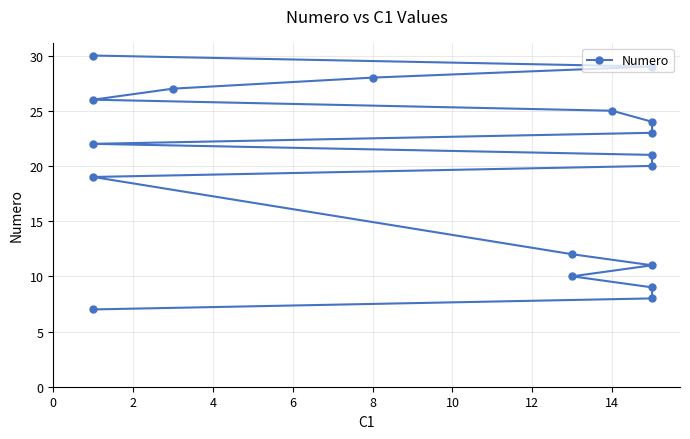

Which has a higher value, 12 or 10?

12